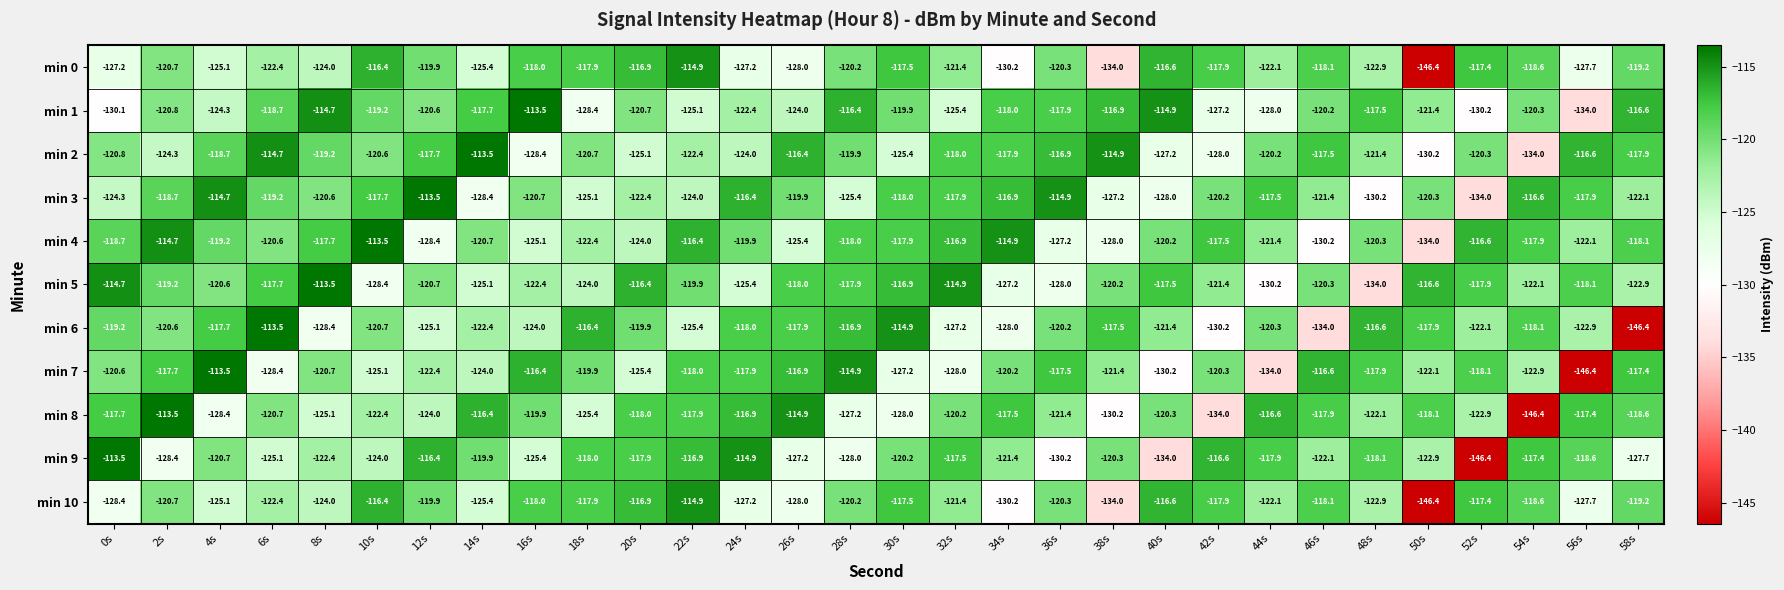

At 0s, list the series in order from largest to smallest.

min 9, min 5, min 8, min 4, min 6, min 7, min 2, min 3, min 0, min 10, min 1